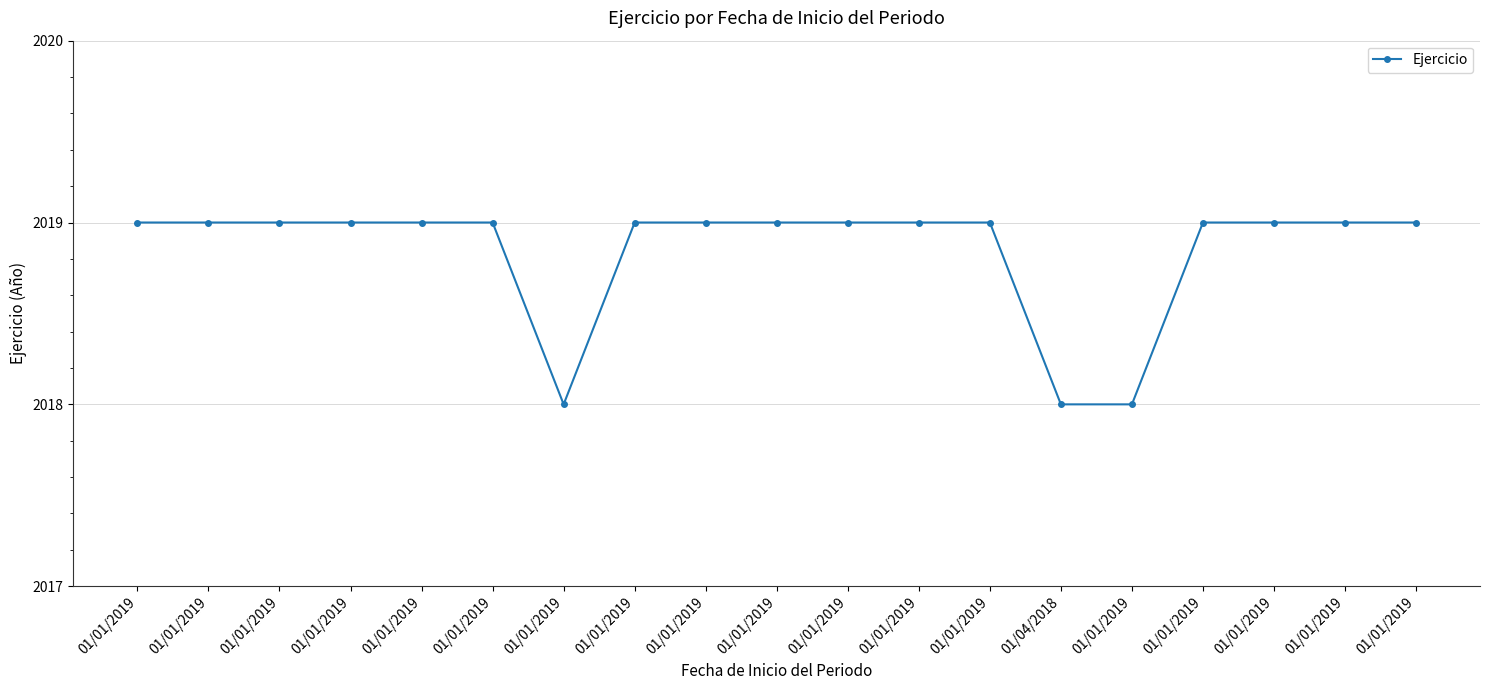

True or false: there are more than 1 points higher than both neighbors.

False